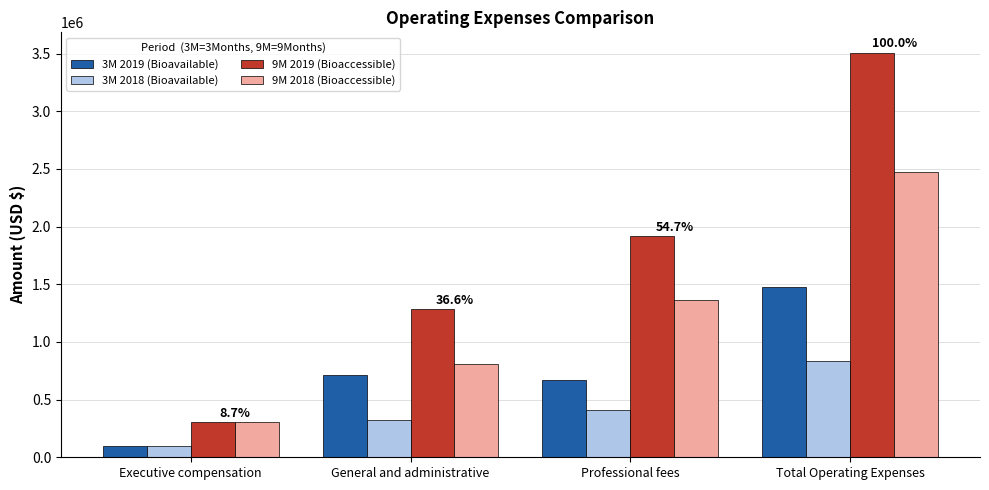

Is it true that 9M 2018 (Bioaccessible) equals 1233778 at General and administrative?

False